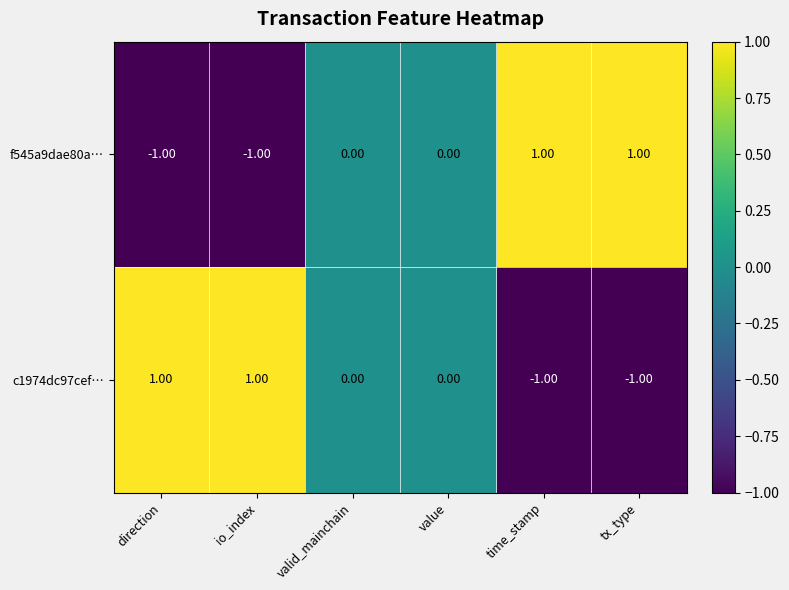

Is the value of f545a9dae80a… at direction greater than the value of c1974dc97cef… at valid_mainchain?

No